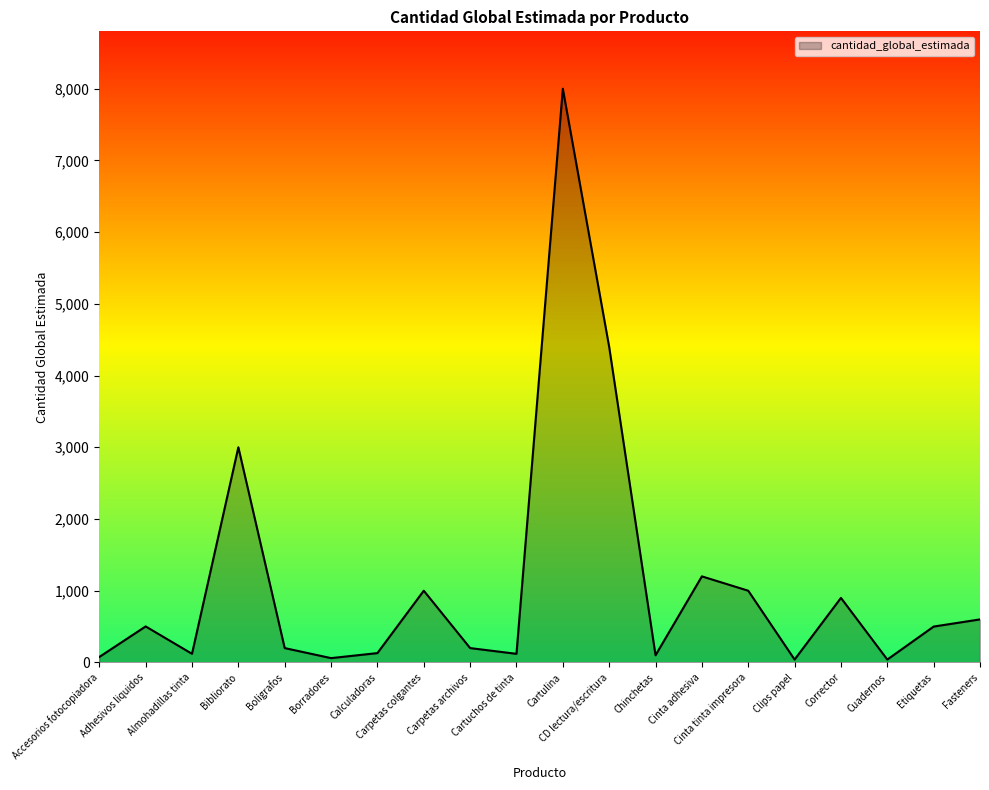

What is the sum of all values?

22188